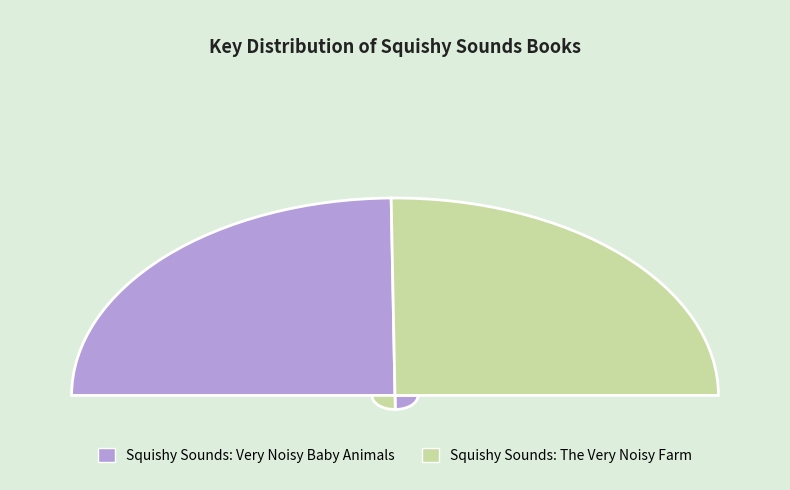

Which slice is the smallest?

Squishy Sounds: Very Noisy Baby Animals